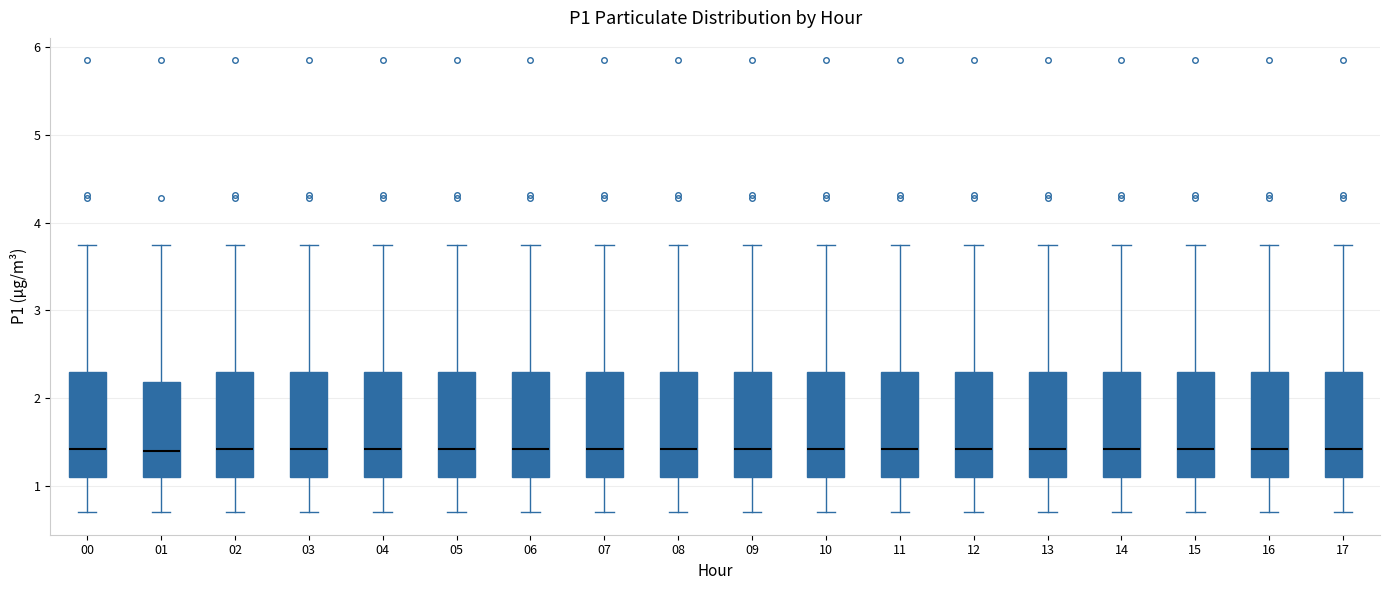

Reading left to right, transcribe this box plot: for each box, give where its median line is, the range the box spans, and where its two whiskers end, as read against the y-axis. The values are not printed on the chart, so give them approximately, as read against the axis.

00: median 1.4, box 1.1 to 2.3, whiskers 0.7 to 3.8
01: median 1.4, box 1.1 to 2.2, whiskers 0.7 to 3.8
02: median 1.4, box 1.1 to 2.3, whiskers 0.7 to 3.8
03: median 1.4, box 1.1 to 2.3, whiskers 0.7 to 3.8
04: median 1.4, box 1.1 to 2.3, whiskers 0.7 to 3.8
05: median 1.4, box 1.1 to 2.3, whiskers 0.7 to 3.8
06: median 1.4, box 1.1 to 2.3, whiskers 0.7 to 3.8
07: median 1.4, box 1.1 to 2.3, whiskers 0.7 to 3.8
08: median 1.4, box 1.1 to 2.3, whiskers 0.7 to 3.8
09: median 1.4, box 1.1 to 2.3, whiskers 0.7 to 3.8
10: median 1.4, box 1.1 to 2.3, whiskers 0.7 to 3.8
11: median 1.4, box 1.1 to 2.3, whiskers 0.7 to 3.8
12: median 1.4, box 1.1 to 2.3, whiskers 0.7 to 3.8
13: median 1.4, box 1.1 to 2.3, whiskers 0.7 to 3.8
14: median 1.4, box 1.1 to 2.3, whiskers 0.7 to 3.8
15: median 1.4, box 1.1 to 2.3, whiskers 0.7 to 3.8
16: median 1.4, box 1.1 to 2.3, whiskers 0.7 to 3.8
17: median 1.4, box 1.1 to 2.3, whiskers 0.7 to 3.8